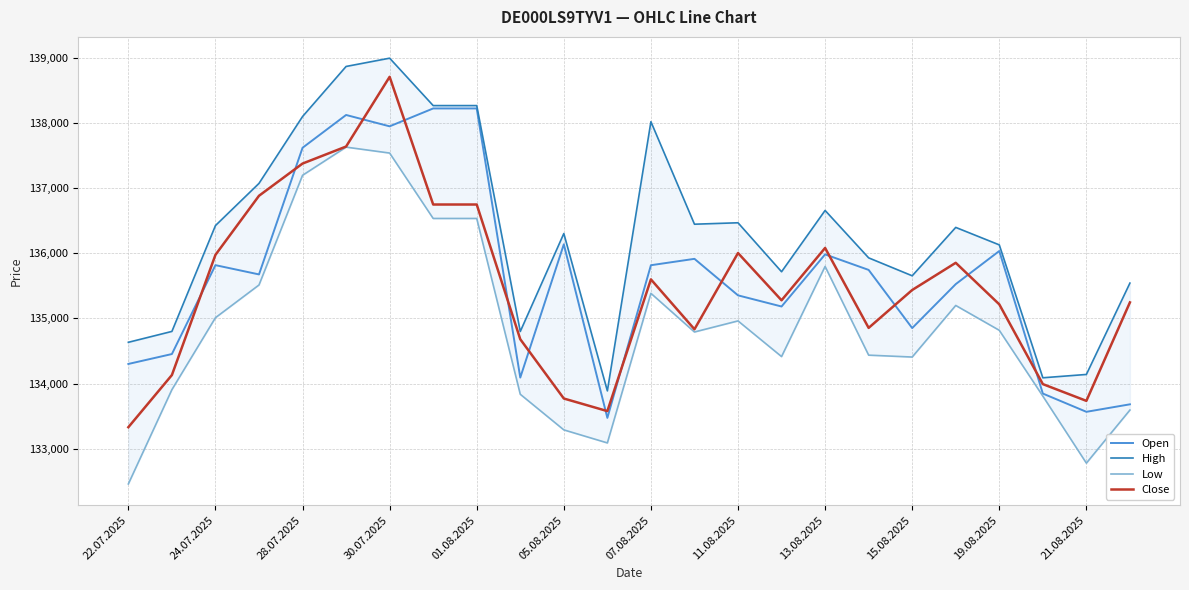

True or false: Close and Low intersect in this chart.

False